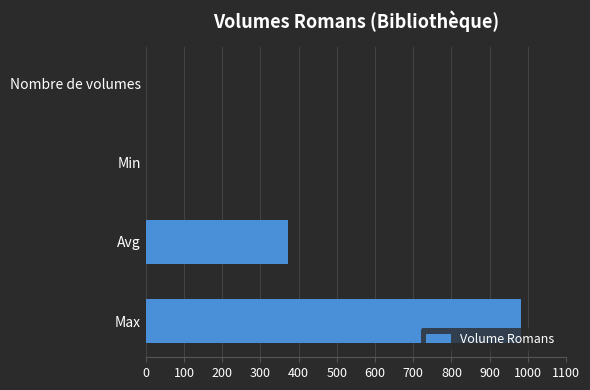

Is it true that the value at Max is 983?

True